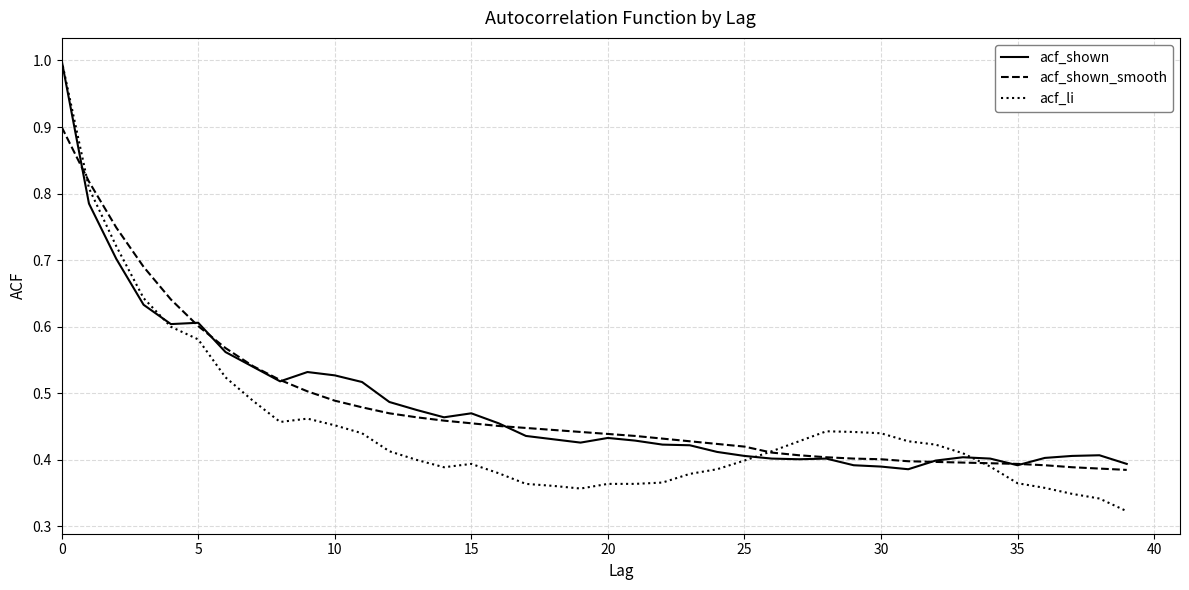

What is the highest value of the acf_shown_smooth series?

0.9